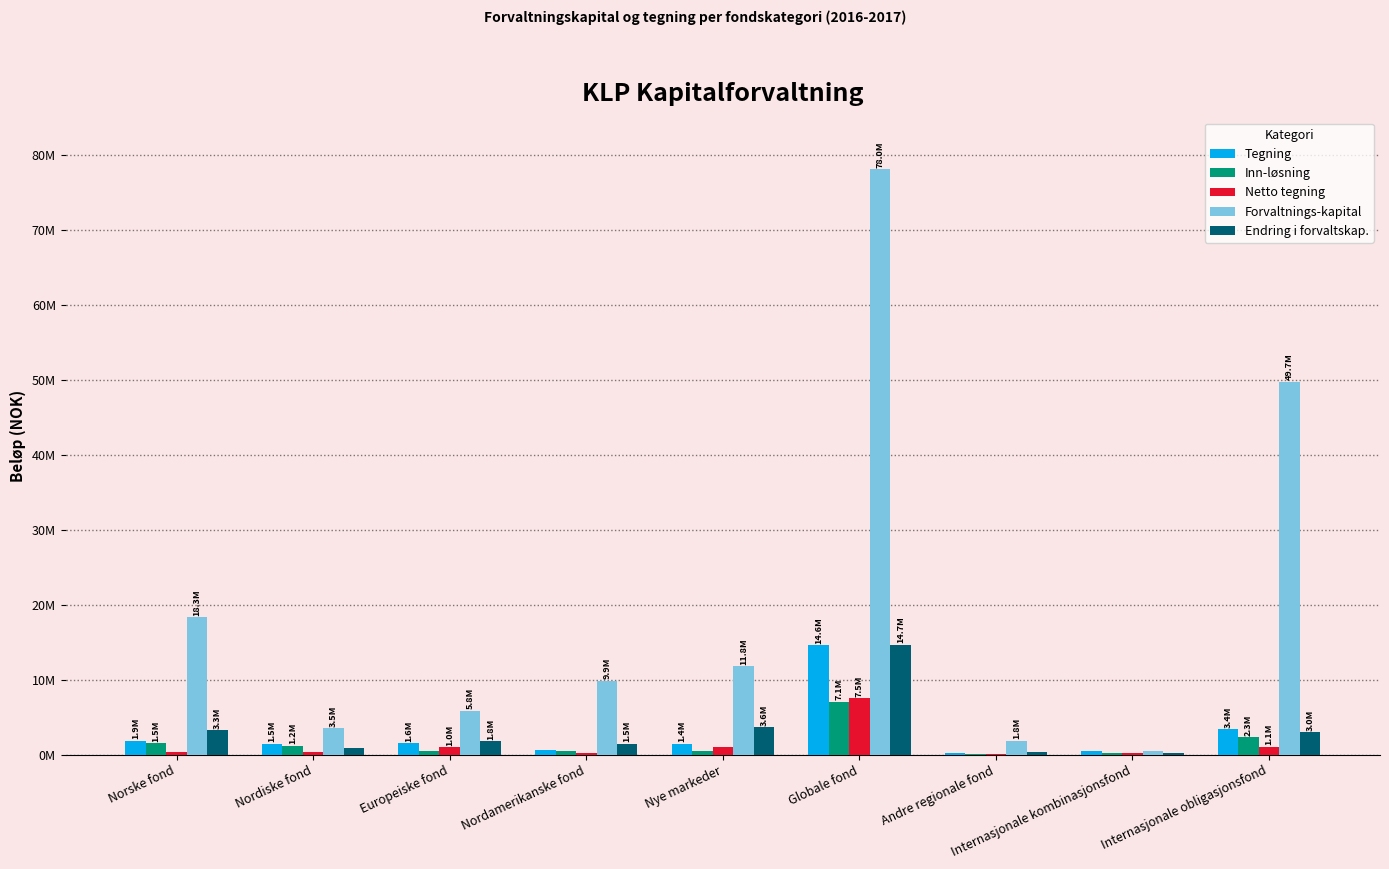

What are all the series names shown in the legend?

Tegning, Inn-løsning, Netto tegning, Forvaltnings-kapital, Endring i forvaltskap.